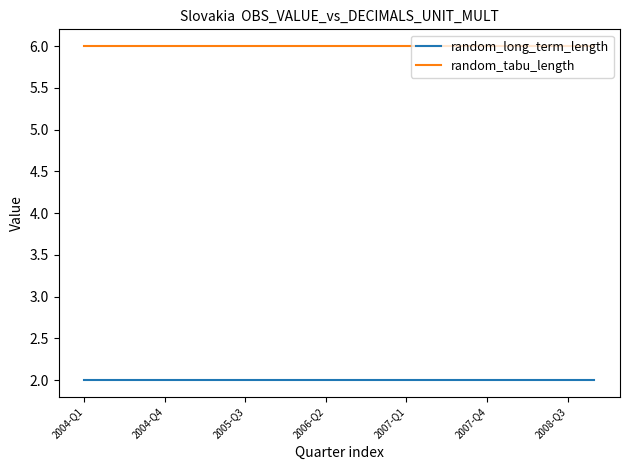

At how many categories does at least one series exceed 3?

20